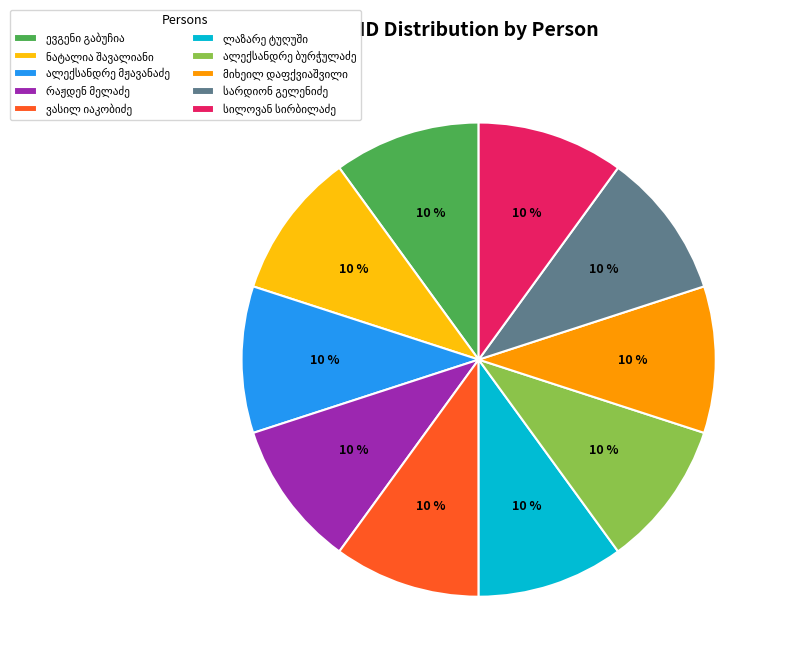

Does any single category account for the majority?

No